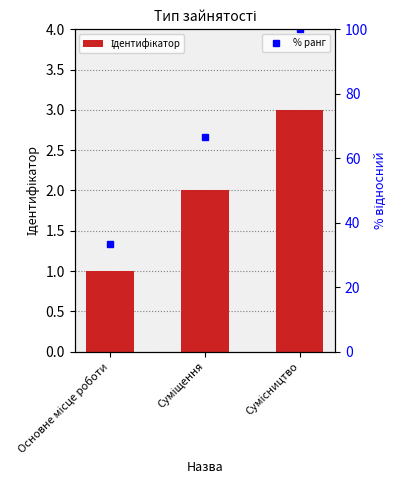

Between Основне місце роботи and Сумісництво, which is larger?

Сумісництво